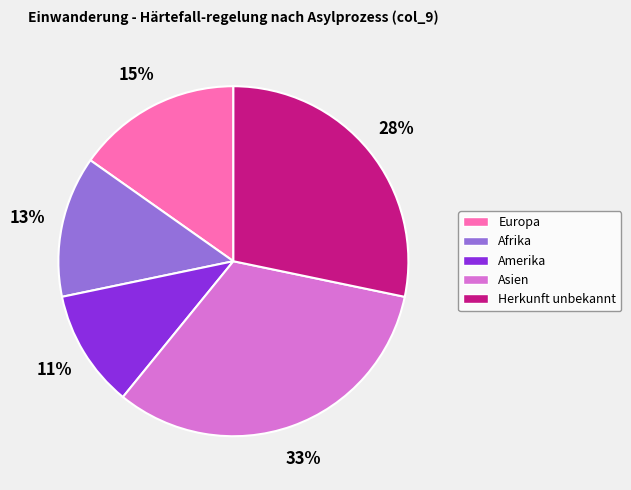

Which category has the biggest portion of the pie?

Asien